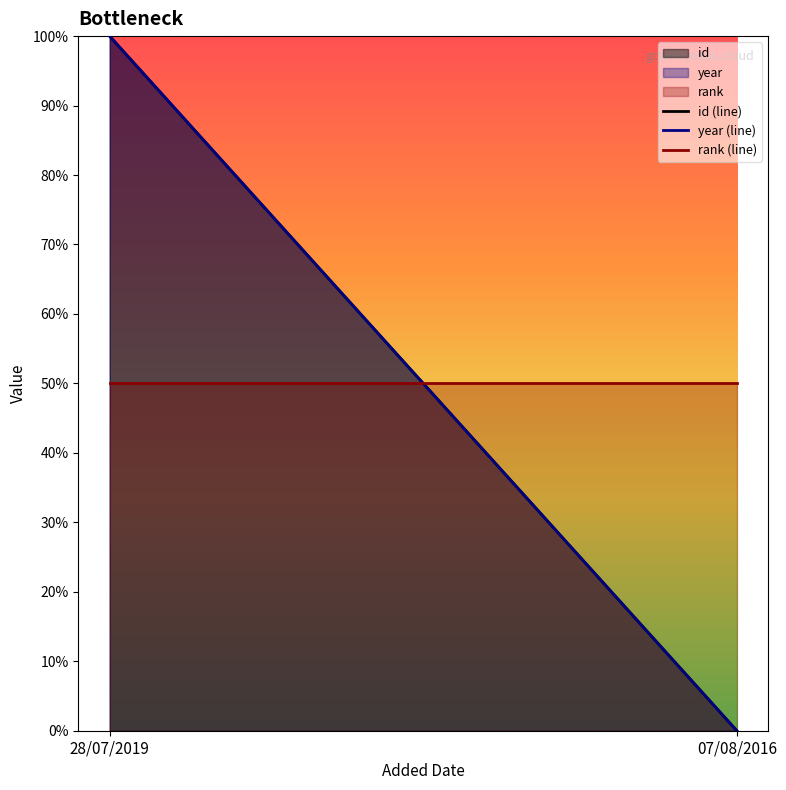

What is the sum of all id (line) values?

1.0